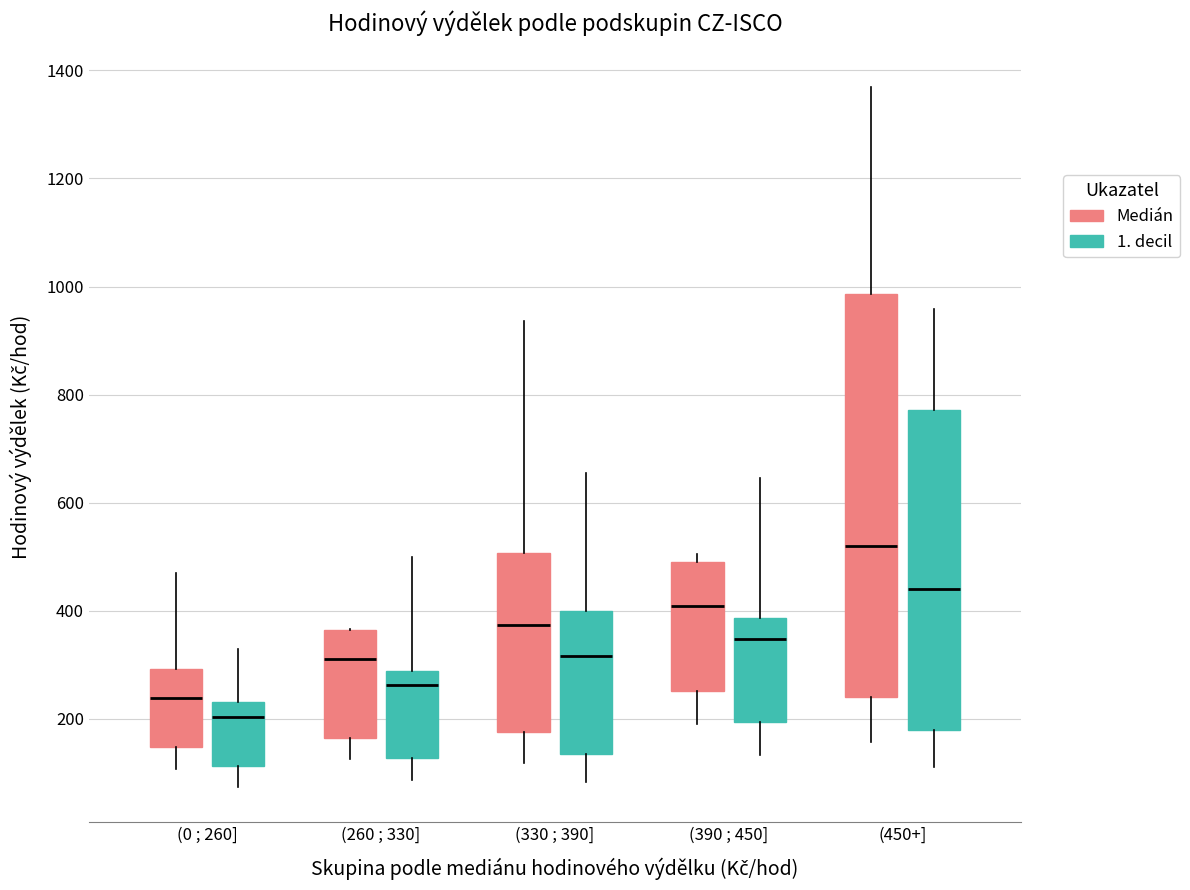

Reading left to right, transcribe this box plot: for each box, give where its median line is, the range the box spans, and where its two whiskers end, as read against the y-axis. The values are not printed on the chart, so give them approximately, as read against the axis.

(0 ; 260] (Medián): median 240, box 140 to 300, whiskers 100 to 480
(0 ; 260] (1. decil): median 200, box 120 to 240, whiskers 80 to 320
(260 ; 330] (Medián): median 320, box 160 to 360, whiskers 120 to 360
(260 ; 330] (1. decil): median 260, box 120 to 280, whiskers 80 to 500
(330 ; 390] (Medián): median 380, box 180 to 500, whiskers 120 to 940
(330 ; 390] (1. decil): median 320, box 140 to 400, whiskers 80 to 660
(390 ; 450] (Medián): median 400, box 260 to 480, whiskers 180 to 500
(390 ; 450] (1. decil): median 340, box 200 to 380, whiskers 140 to 640
(450+] (Medián): median 520, box 240 to 980, whiskers 160 to 1360
(450+] (1. decil): median 440, box 180 to 780, whiskers 120 to 960